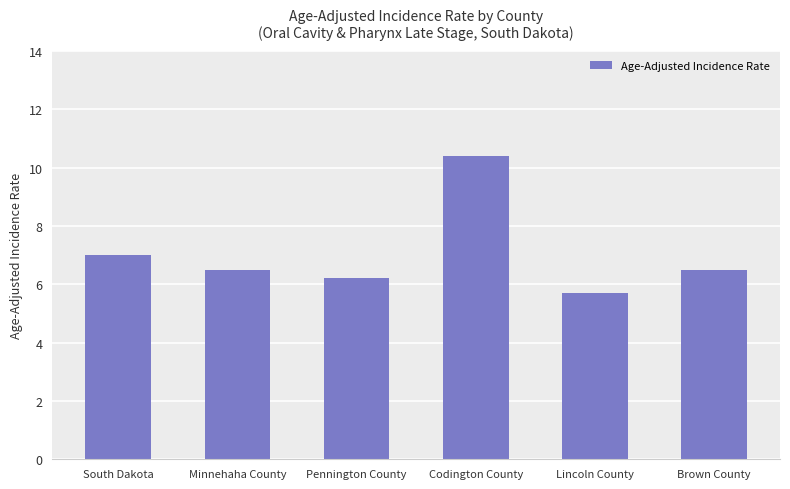

Between Minnehaha County and Lincoln County, which is larger?

Minnehaha County